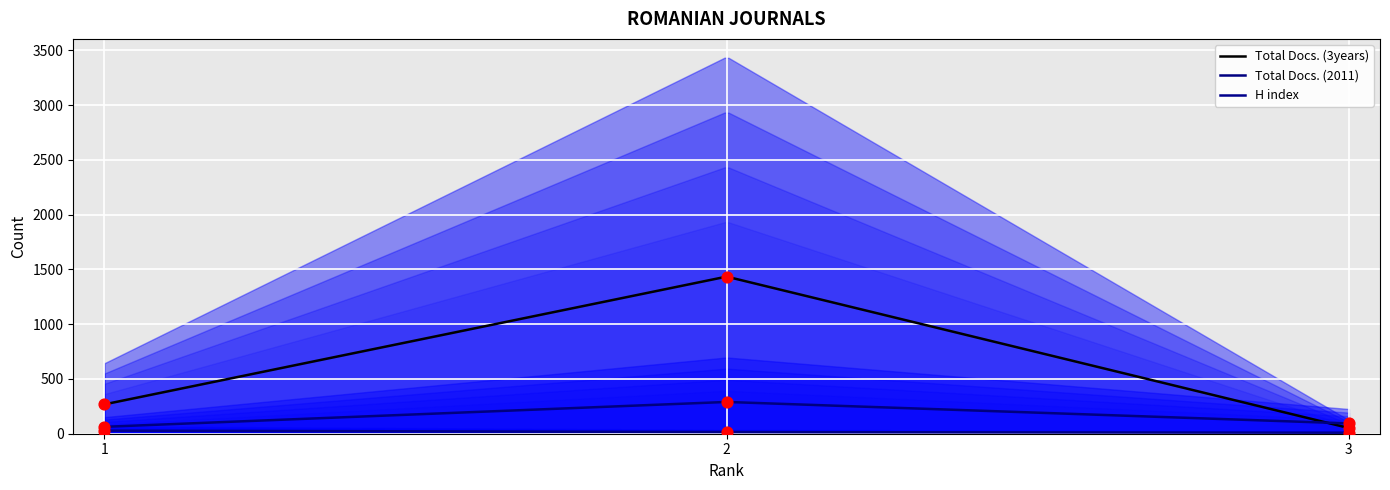

Which series has the largest total across all categories?

Total Docs. (3years)